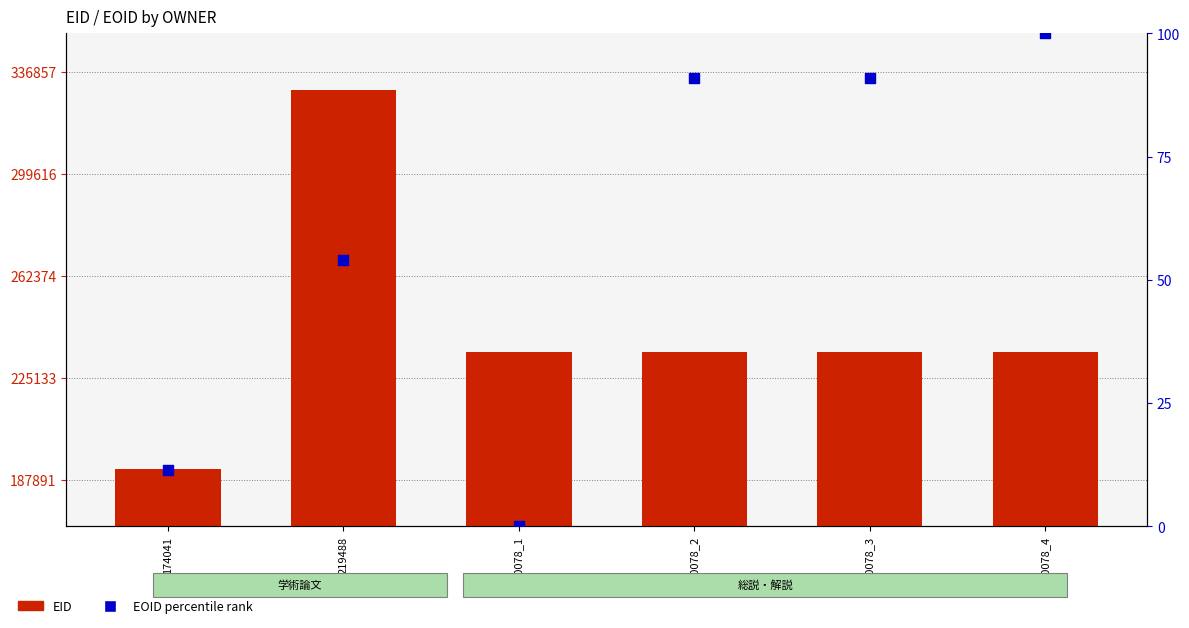

What is the total value across all series at 60078_3?

234745.9